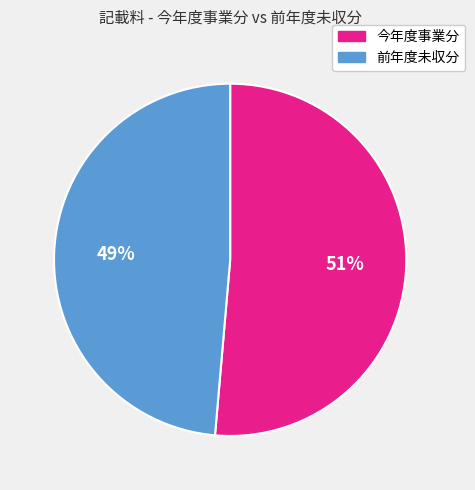

What percentage is the 今年度事業分 slice, to the nearest percent?

51%